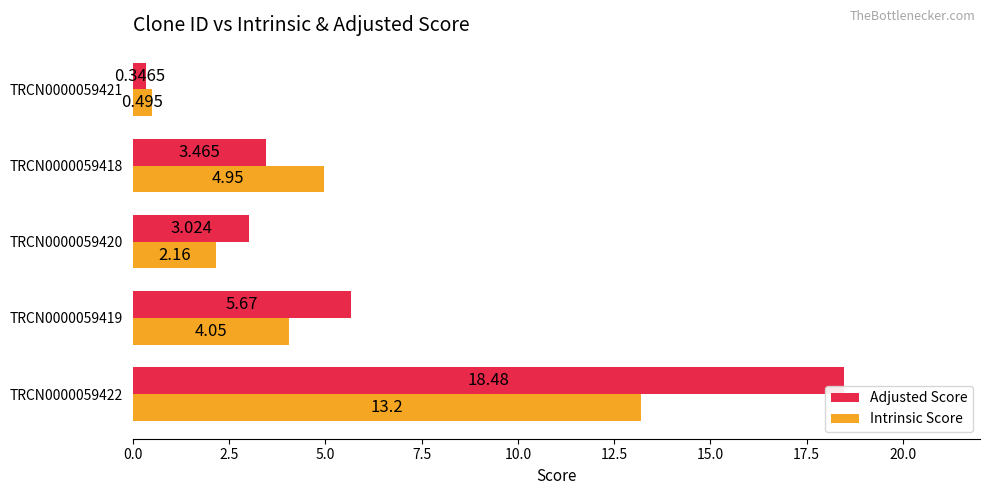

Which series has the widest spread of values?

Adjusted Score